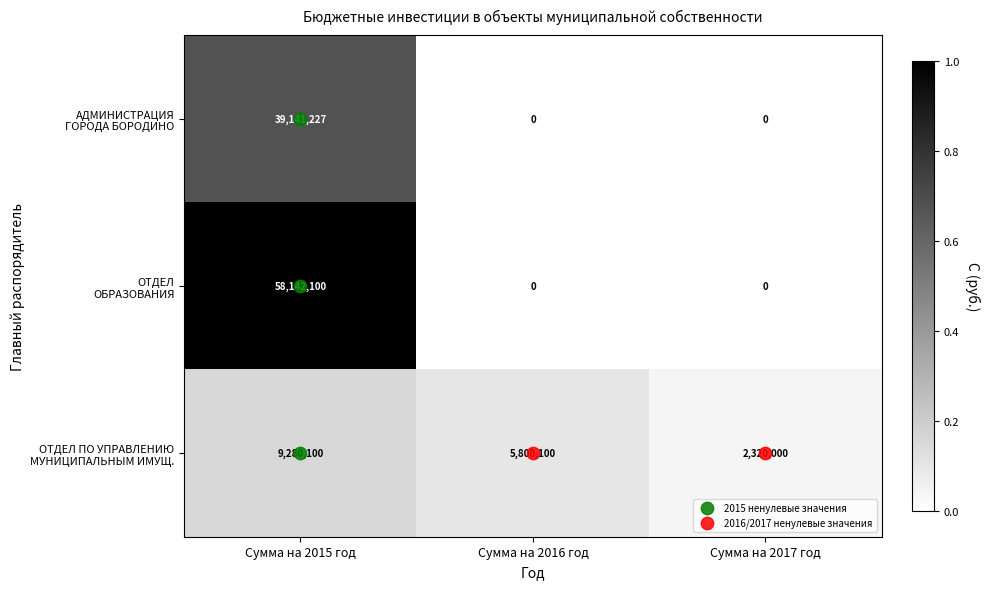

What is the spread (max minus min) of values at Сумма на 2016 год?

5800100